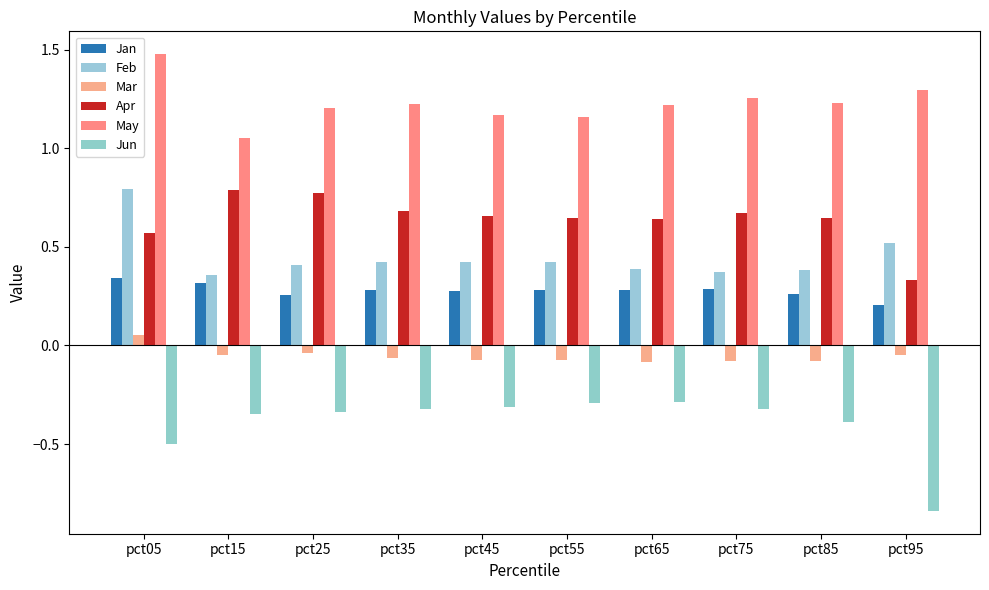

What is the value of the Feb bar at the 3rd from the left?

0.4